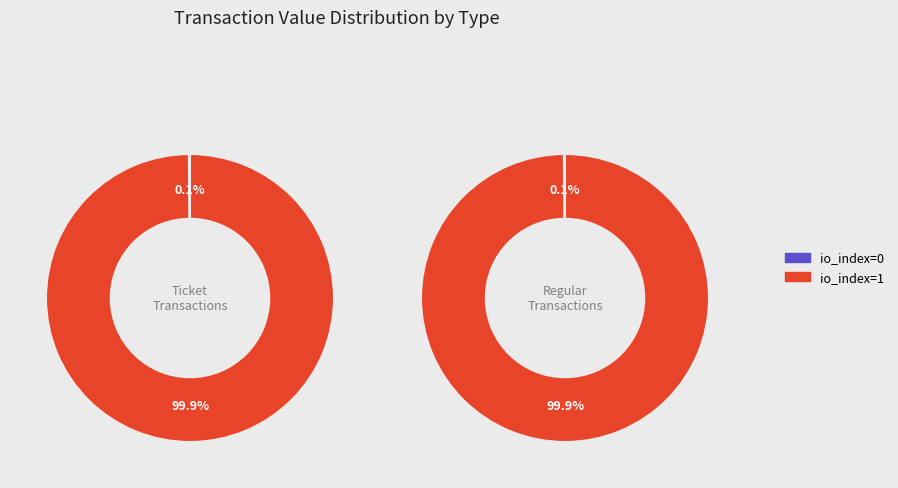

To the nearest percent, what is the combined percentage of io_index=1 and io_index=0?

100%